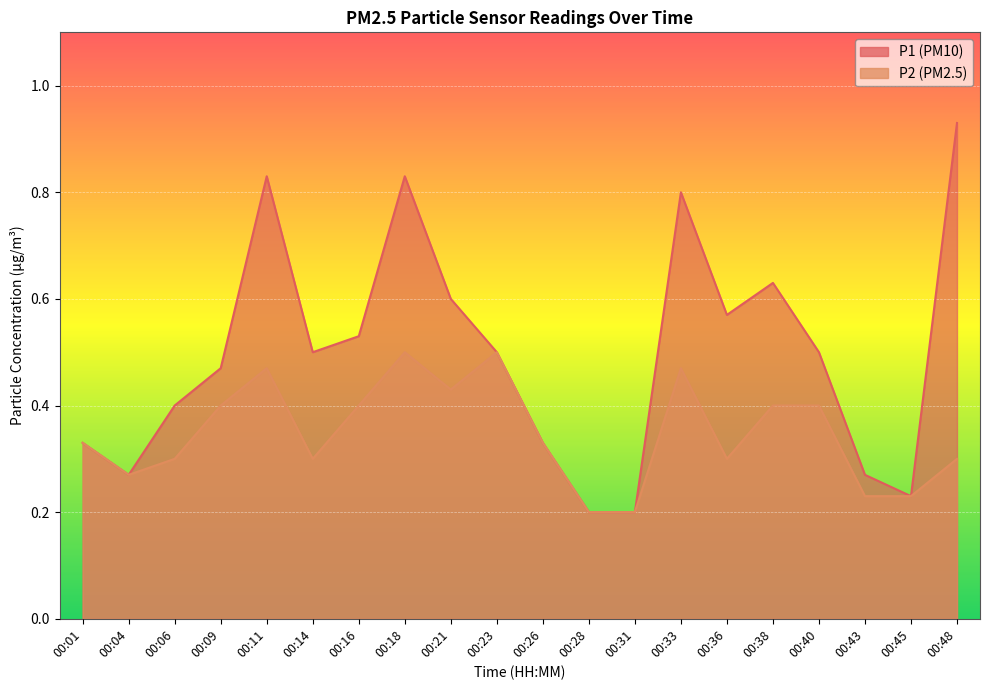

True or false: P2 and P1 intersect in this chart.

False